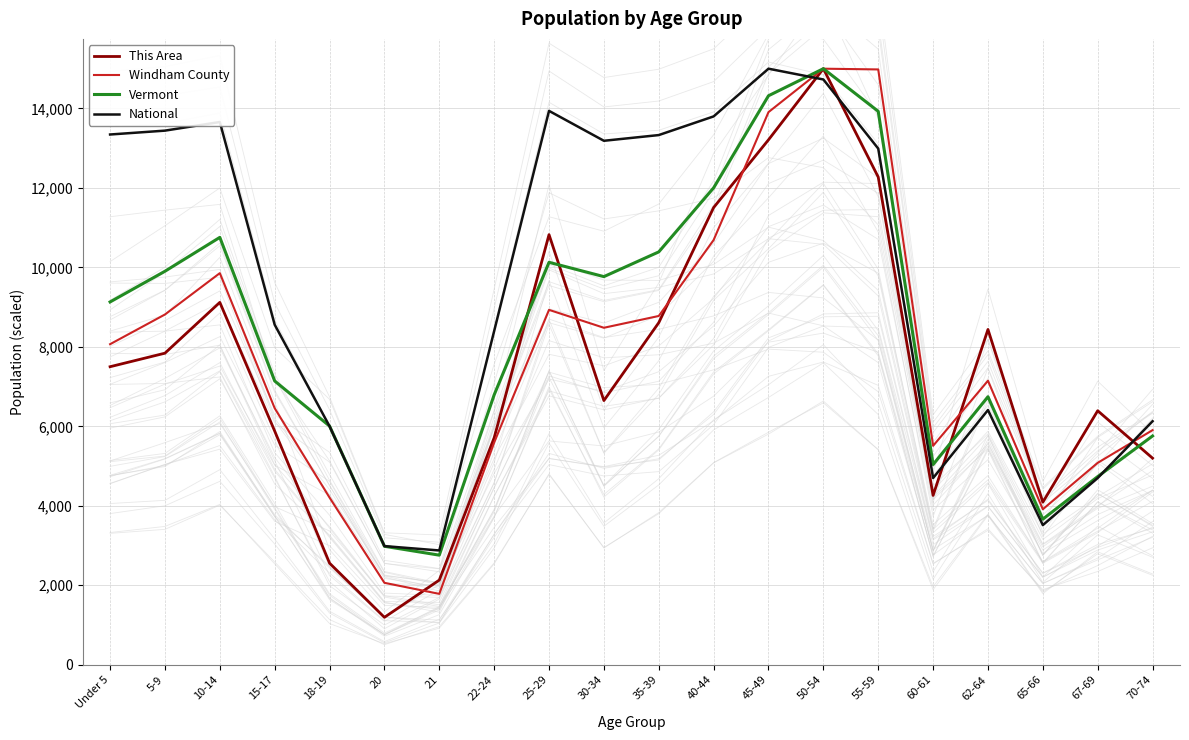

Between 30-34 and 67-69, which series saw the biggest shift?

National